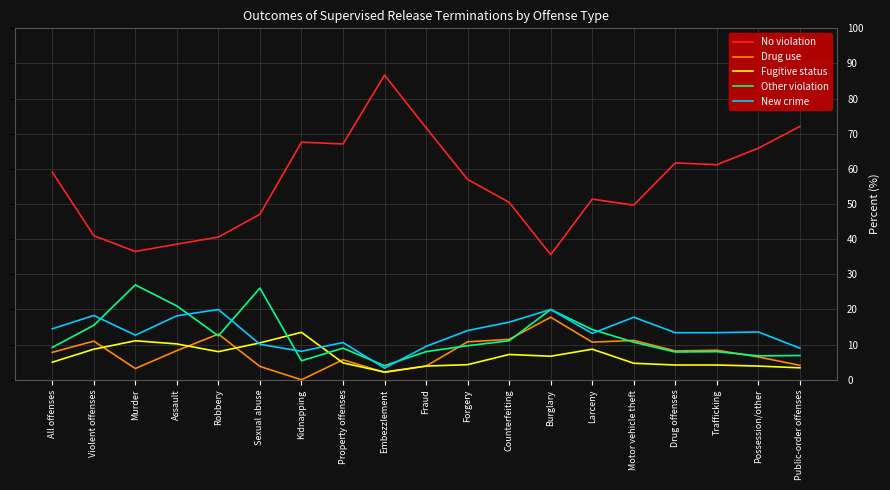

Which series has the widest spread of values?

No violation